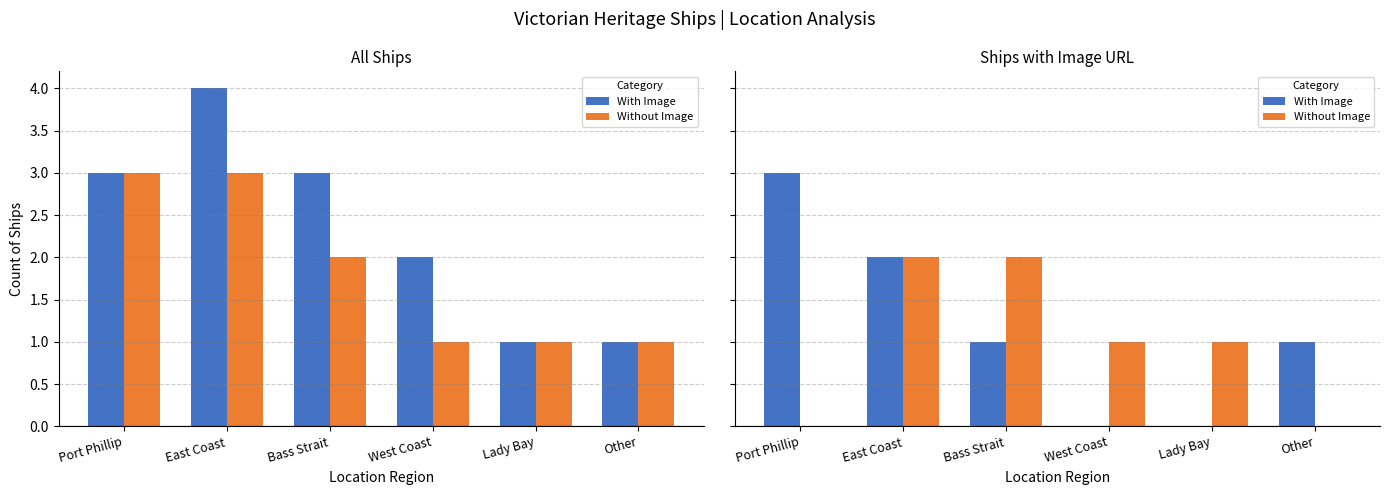

What is the approximate value of Without Image at Bass Strait?

2